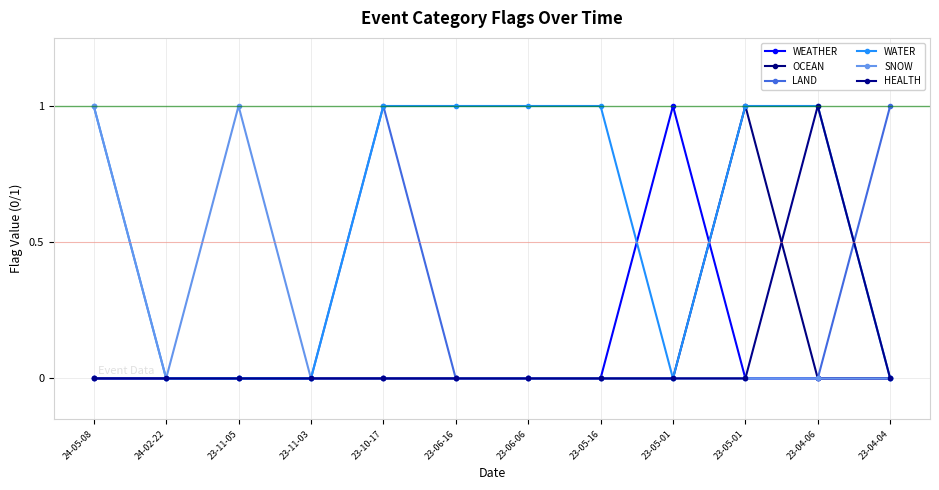

Count the OCEAN values in the range 0 to 1.

12